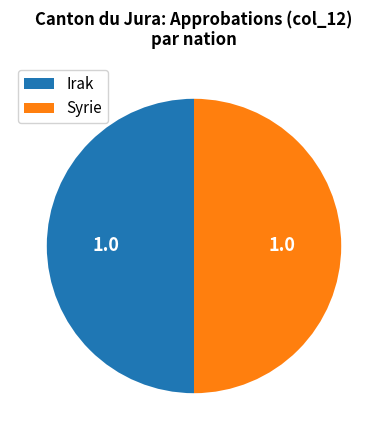

Is the sum of Irak and Syrie greater than half?

Yes